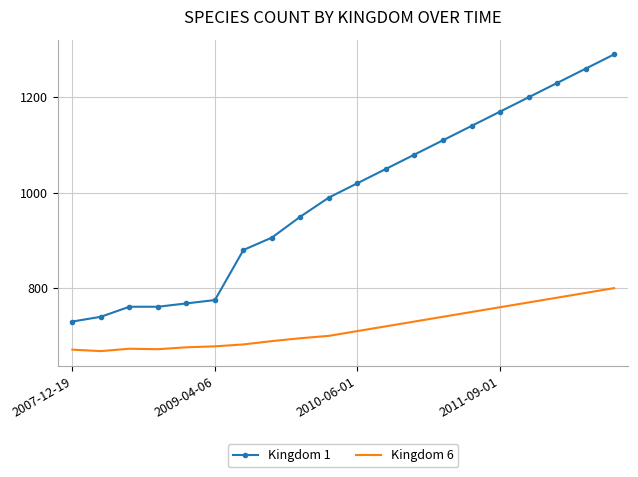

What is the difference between the maximum and minimum values in the Kingdom 1 series?

560